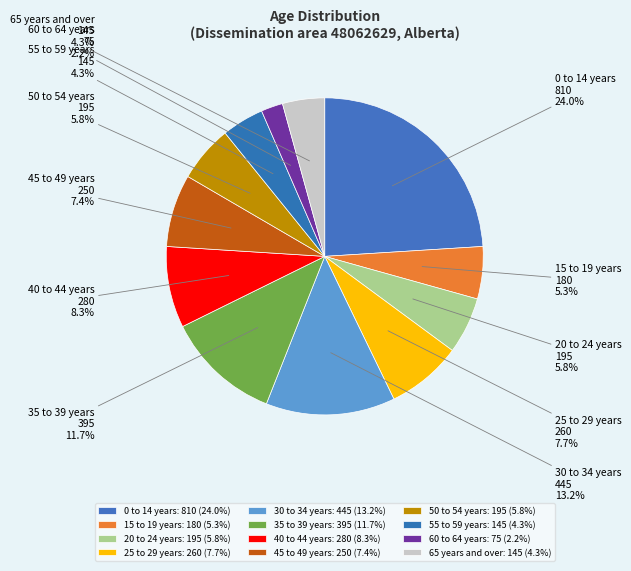

Count the number of slices in the pie.

12